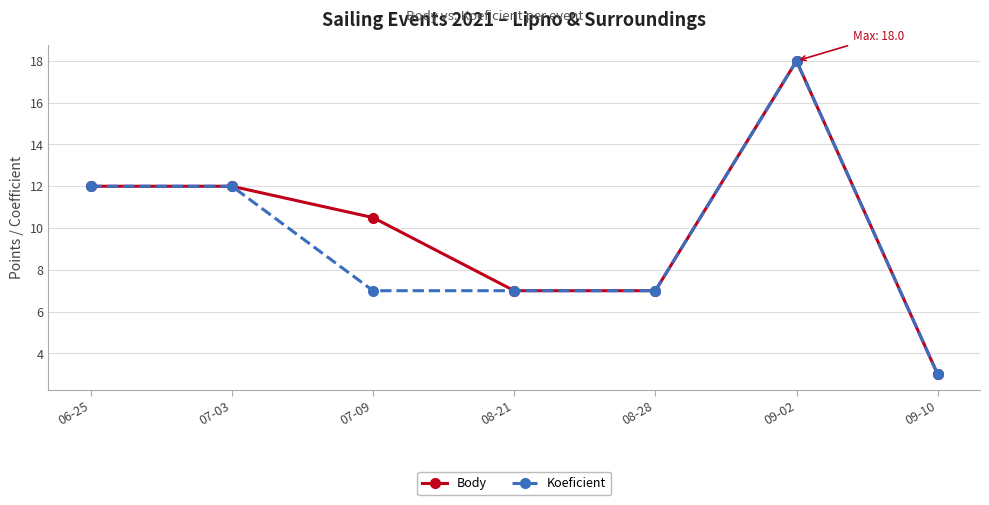

Which category has the highest value in the Body series?

09-02